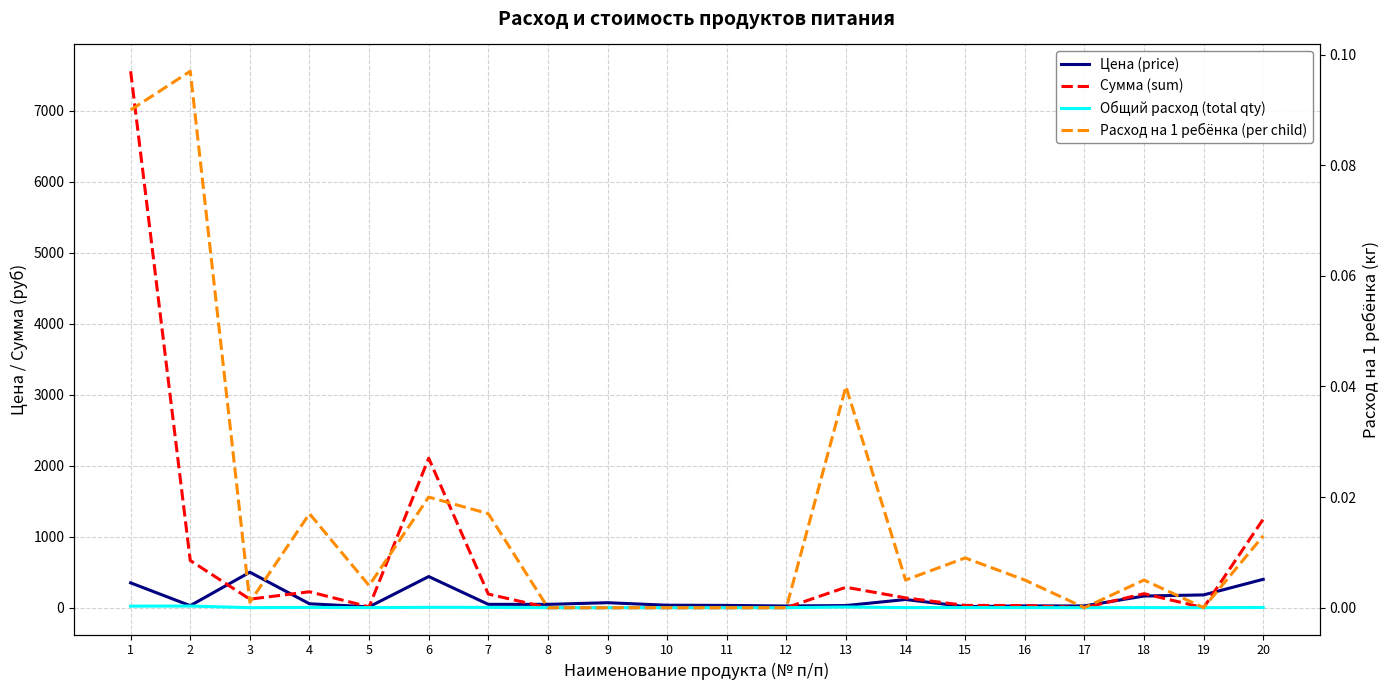

What are all the series names shown in the legend?

Цена (price), Сумма (sum), Общий расход (total qty), Расход на 1 ребёнка (per child)